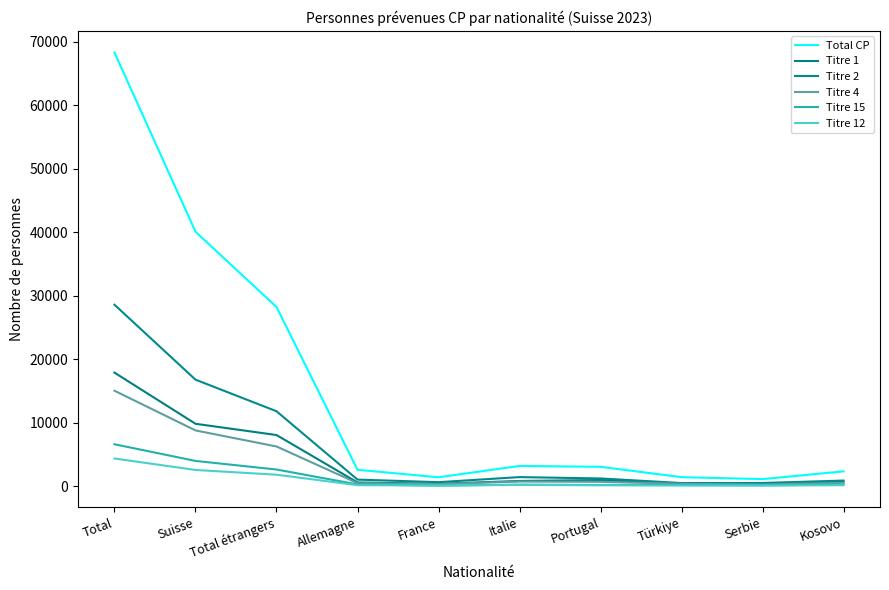

The value of Titre 2 at Total étrangers is 2391. True or false?

False